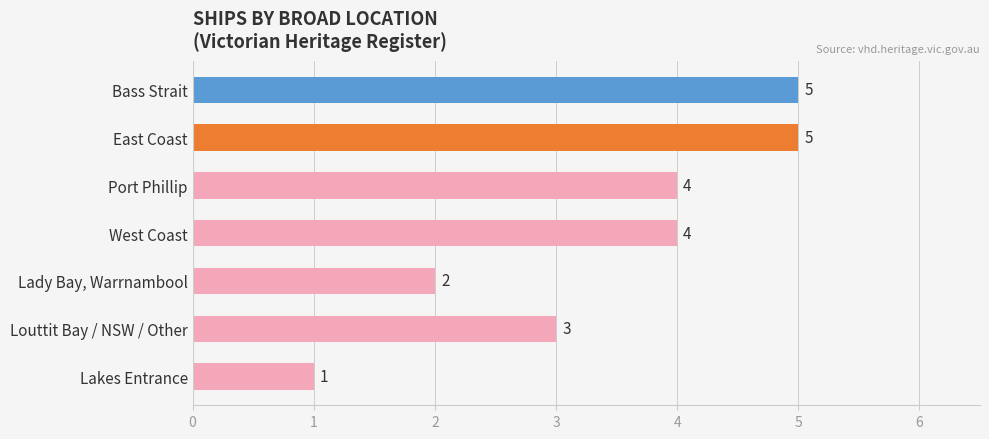

What is the greatest value displayed?

5